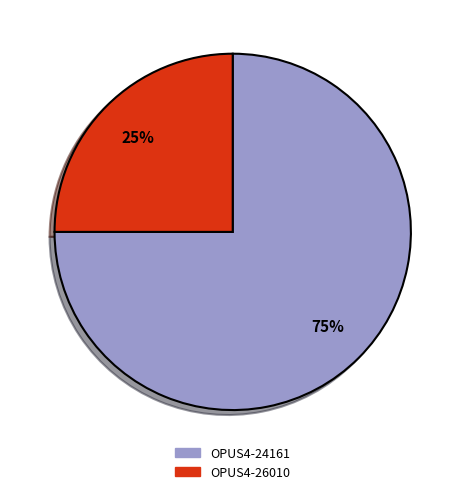

To the nearest percent, what is the difference between the largest and smallest slice percentages?

50%